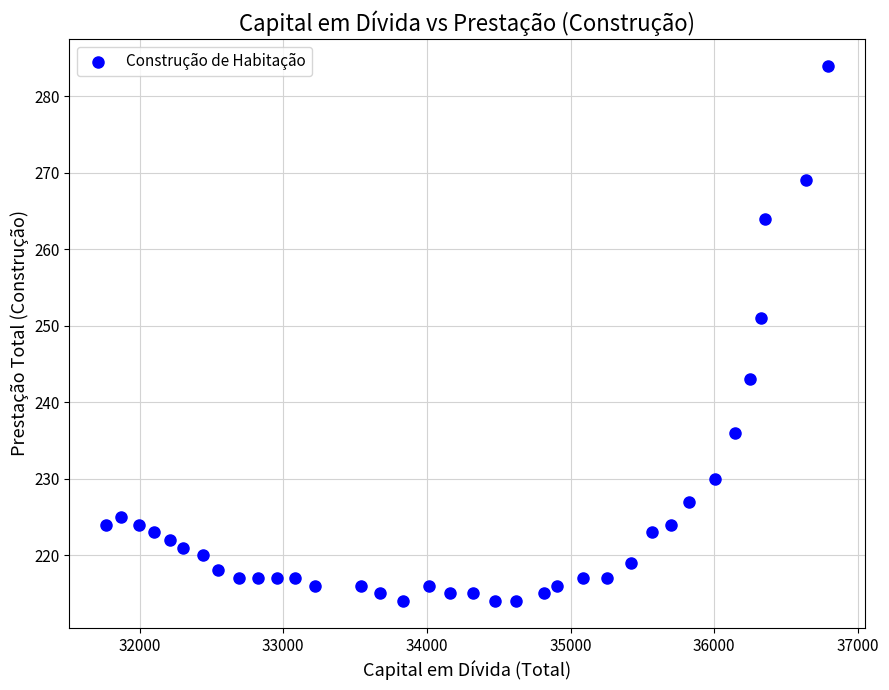

What is the range of Y values (max minus min)?

70